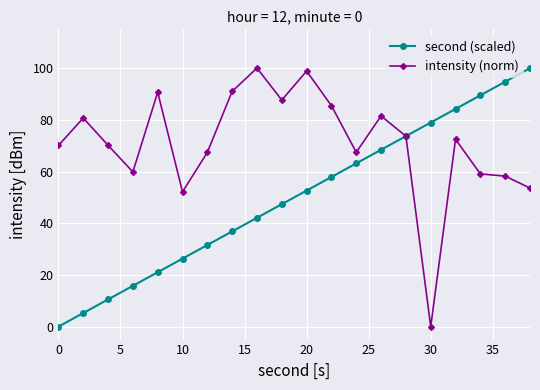

Rank the series by their average value, from lowest to highest.

second (scaled), intensity (norm)